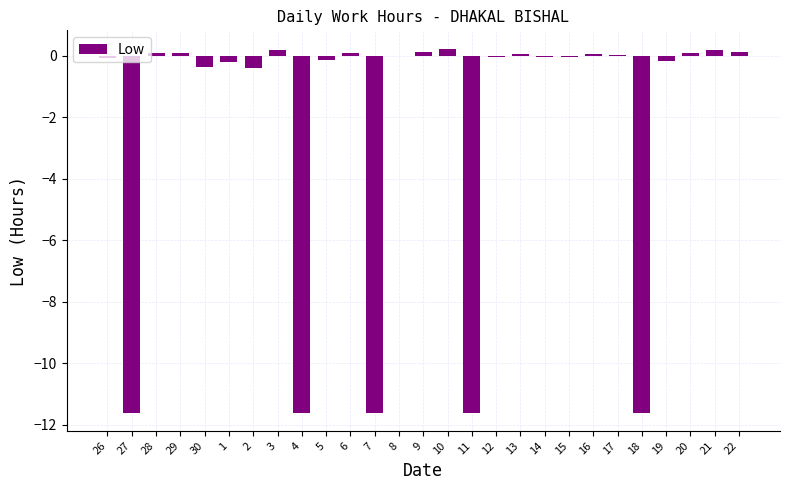

The value at 12 is -0.0. True or false?

True